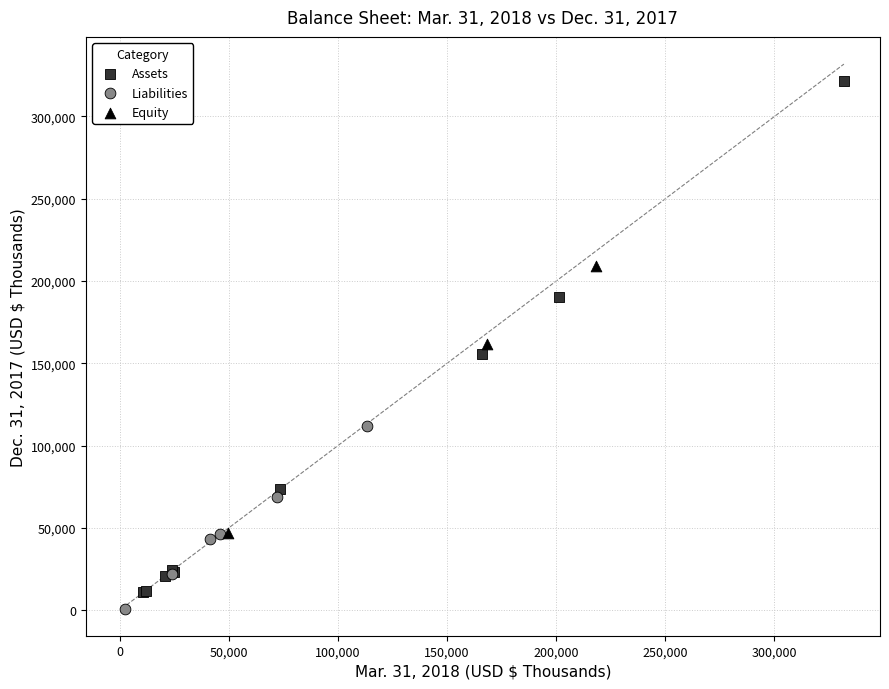

Which series reaches the maximum Y coordinate?

Assets